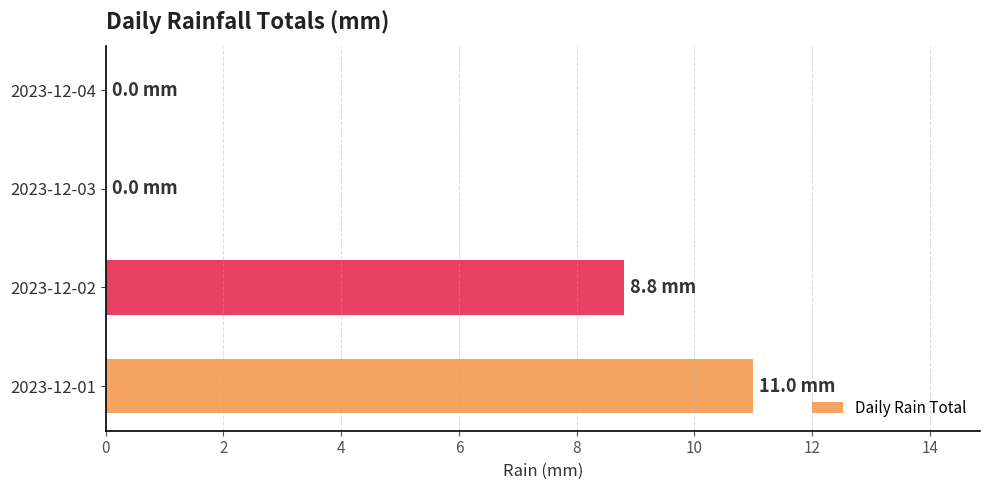

At which label is the value closest to 5?

2023-12-02